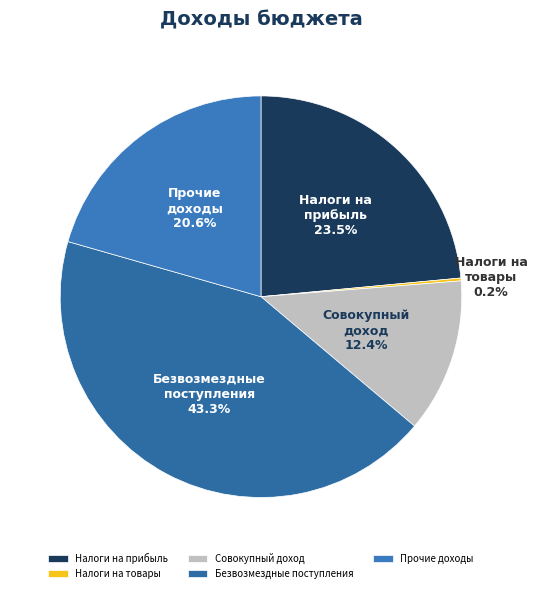

Between Совокупный доход and Безвозмездные поступления, which is larger?

Безвозмездные поступления